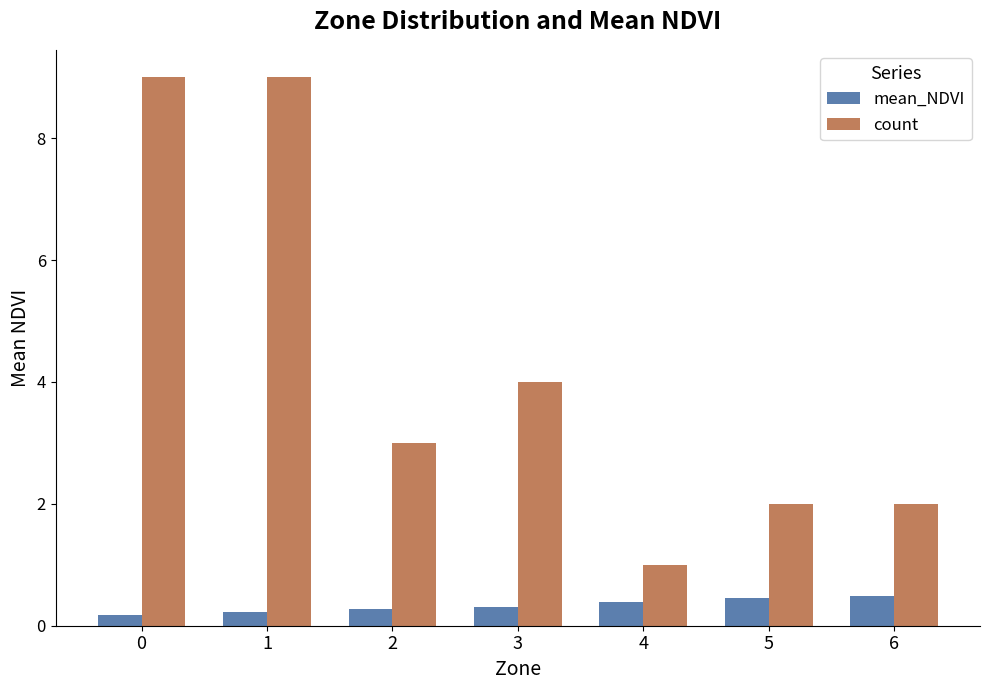

What are all the series names shown in the legend?

mean_NDVI, count